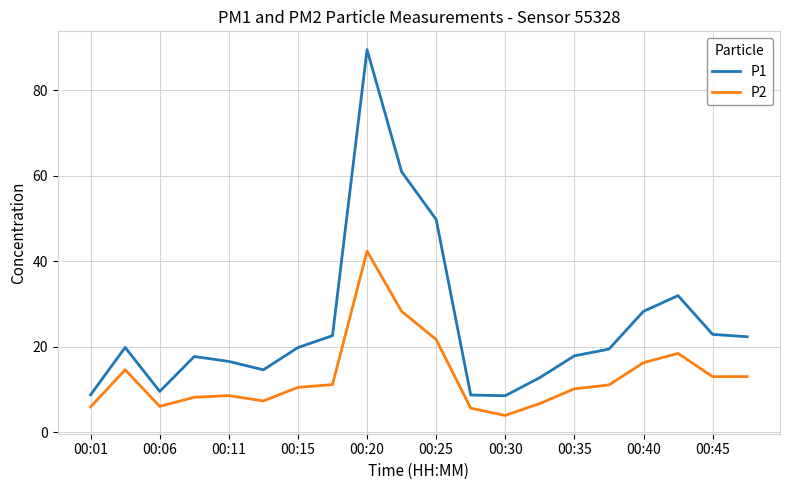

Which series has the widest spread of values?

P1